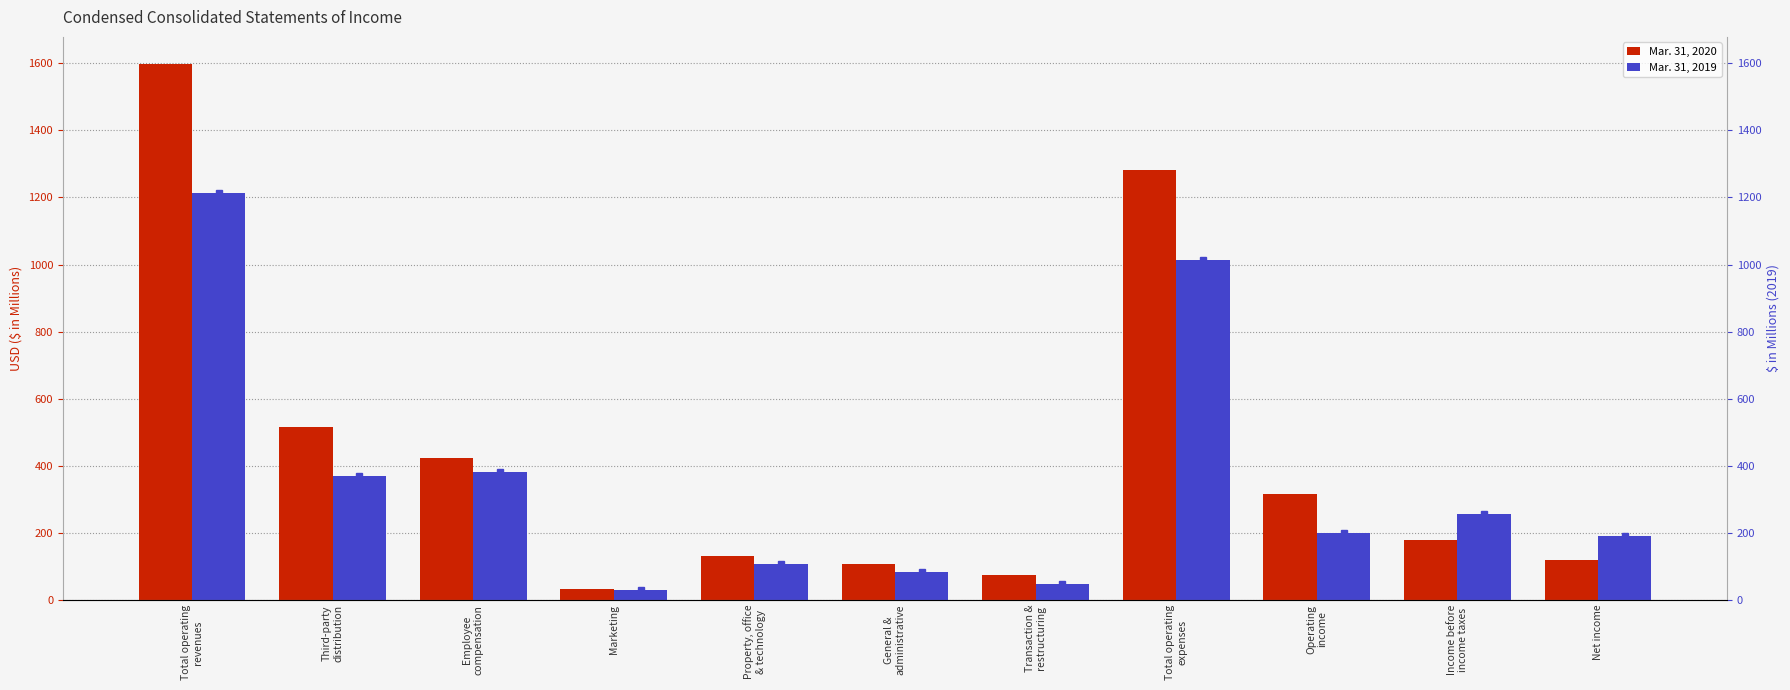

Are the bars horizontal?

No